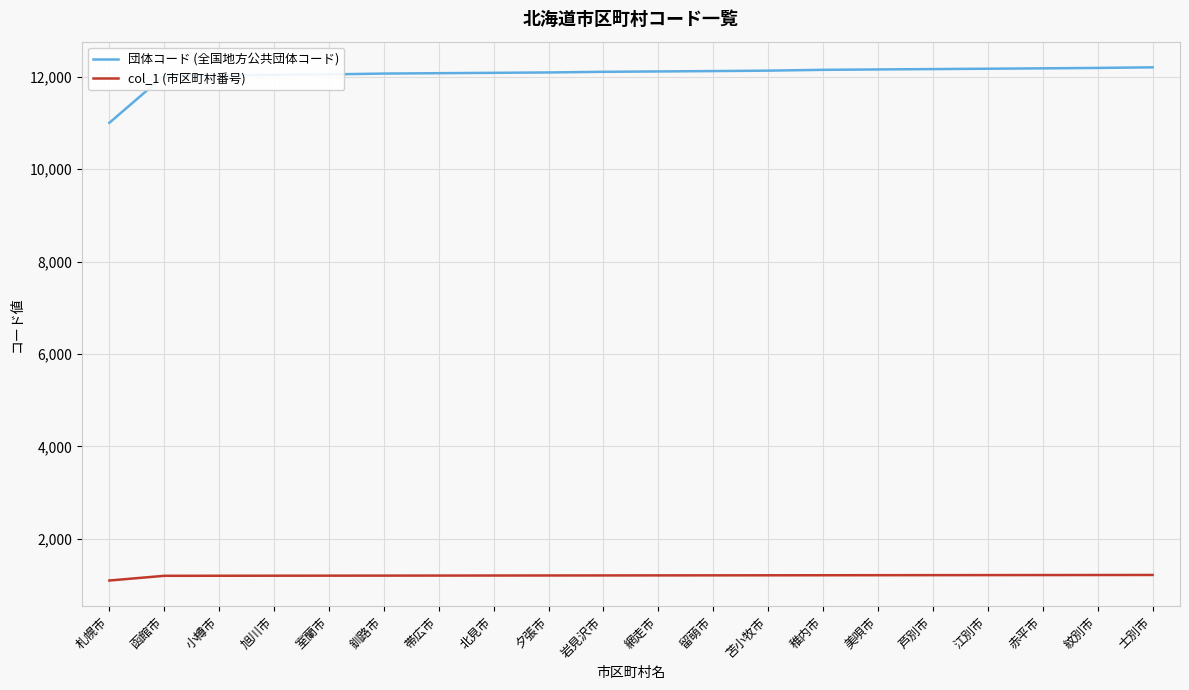

True or false: col_1 (市区町村番号) has a value of 1211 at 網走市.

True